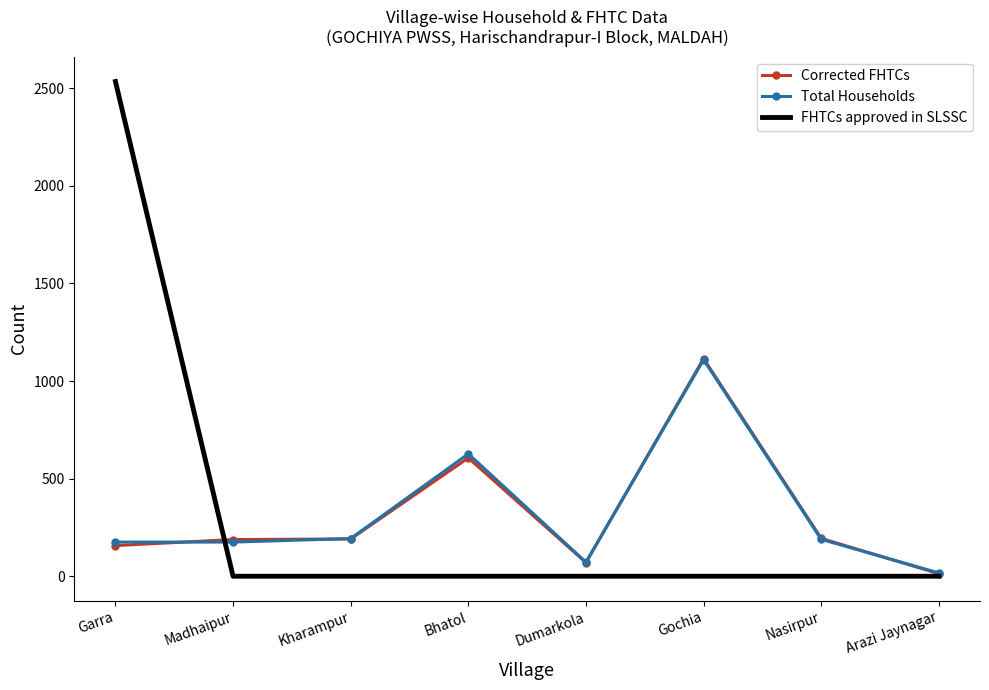

Where do FHTCs approved in SLSSC and Corrected FHTCs first cross each other?

Garra and Madhaipur